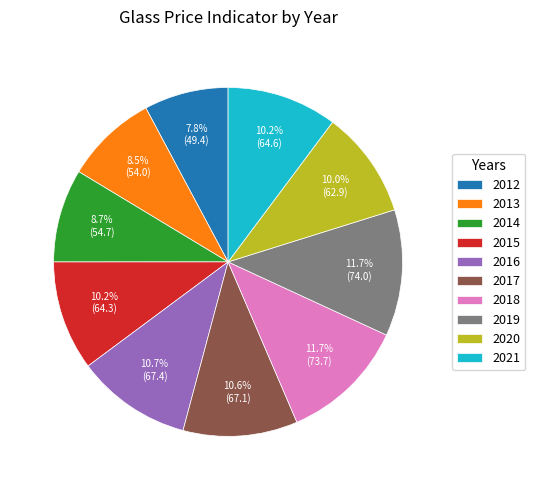

What percentage do 2014 and 2013 together represent?

17.2%